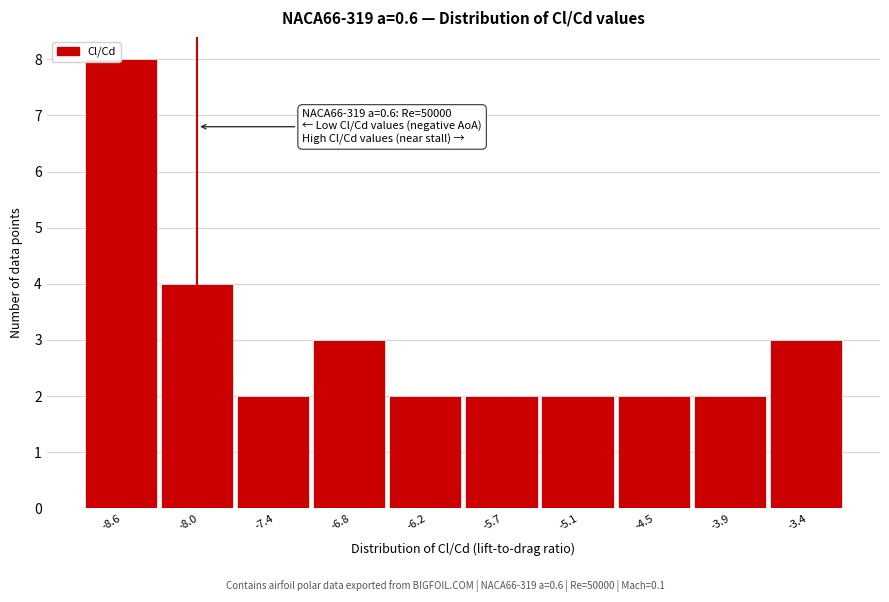

Over which range of the x-axis is the bar tallest?

-8.9 to -8.3